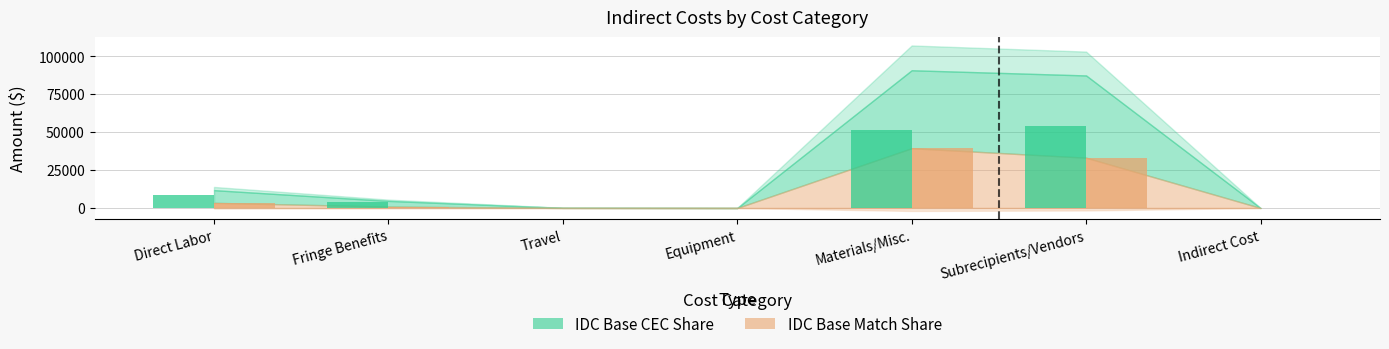

Is the value of IDC Base CEC Share at Materials/Misc. greater than the value of IDC Base Match Share at Fringe Benefits?

Yes